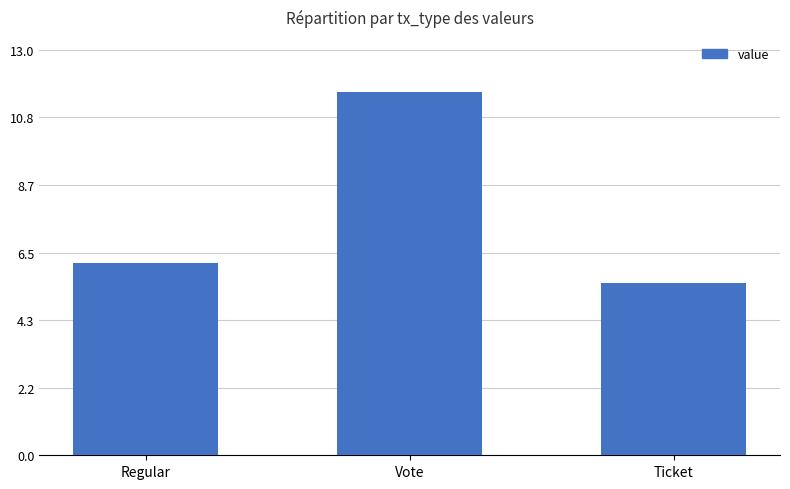

Reading left to right, list all the values displayed in this chart.

6.2	11.7	5.5